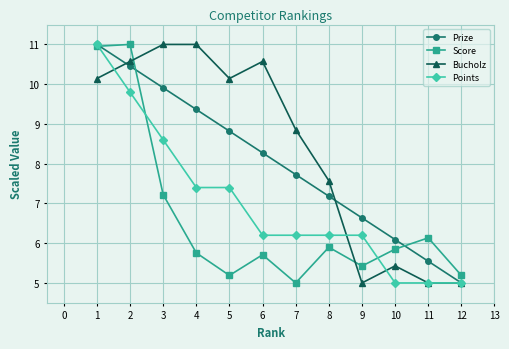

What is the difference between the Score values at 7 and 2?

6.0